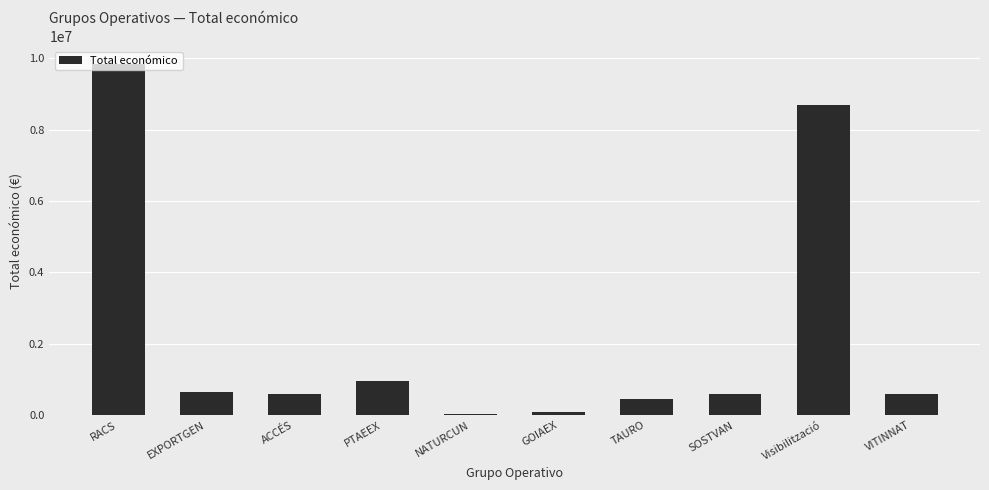

What is the sum of all values?

22495078